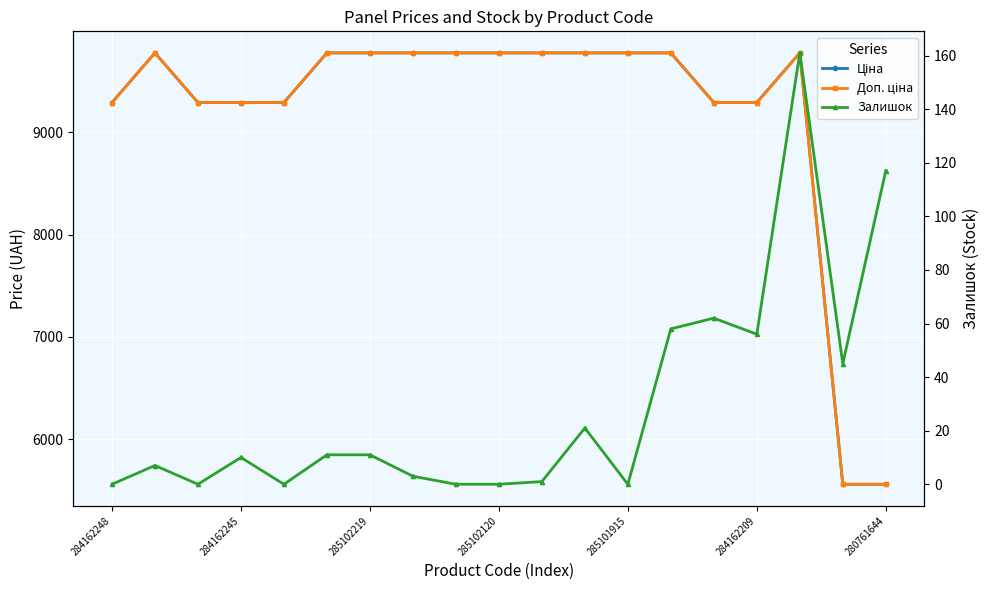

At which label does Залишок reach its peak?

16